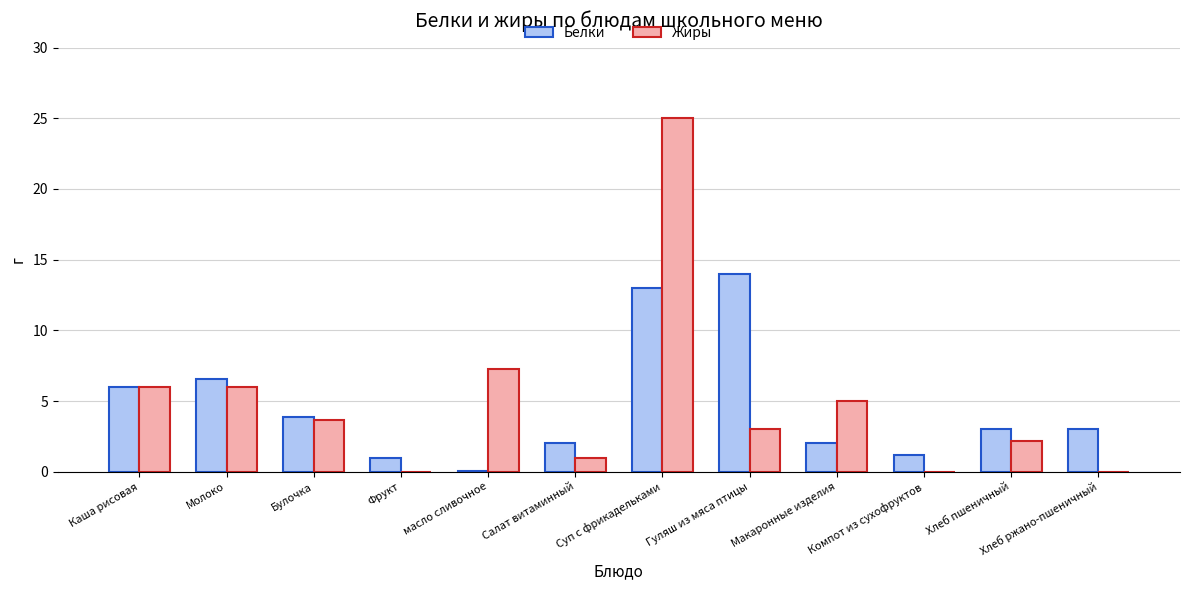

How many groups of bars are there?

12